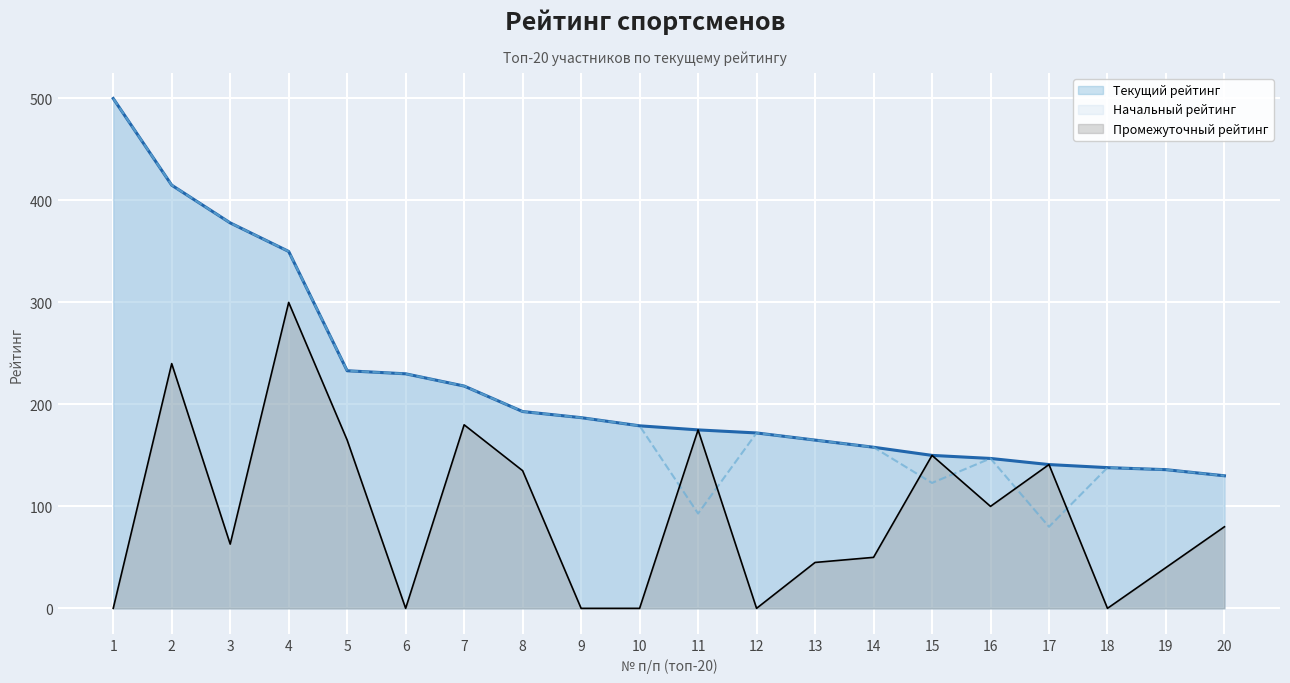

Where does the Начальный рейтинг series first go above 179?

1